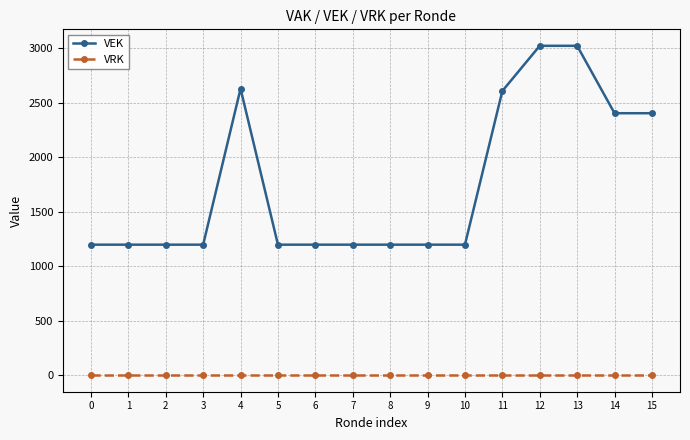

The value of VEK at 2 is 1197. True or false?

True